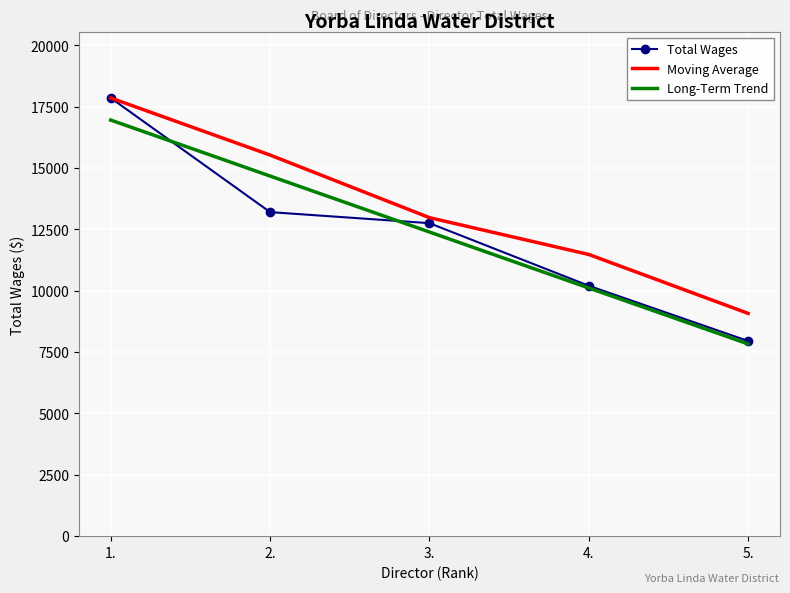

True or false: Moving Average and Long-Term Trend cross at least once.

False